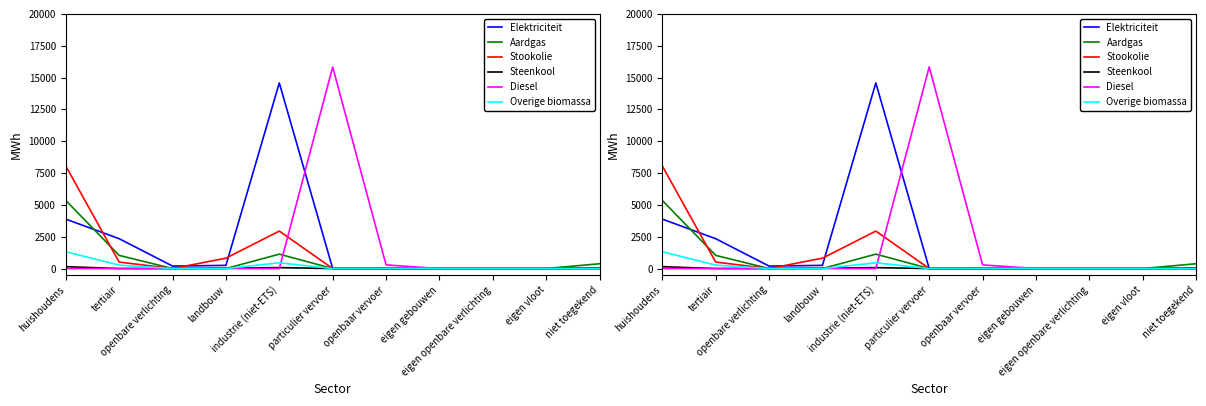

Which series has the largest range (max minus min)?

Diesel